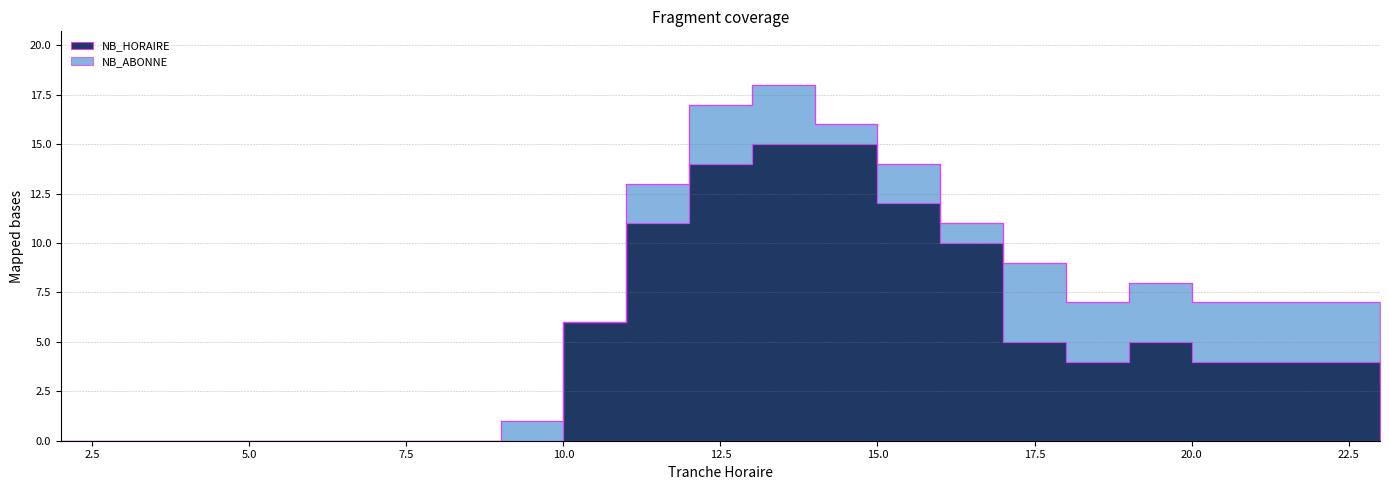

Does the chart display data point markers on the line(s)?

No